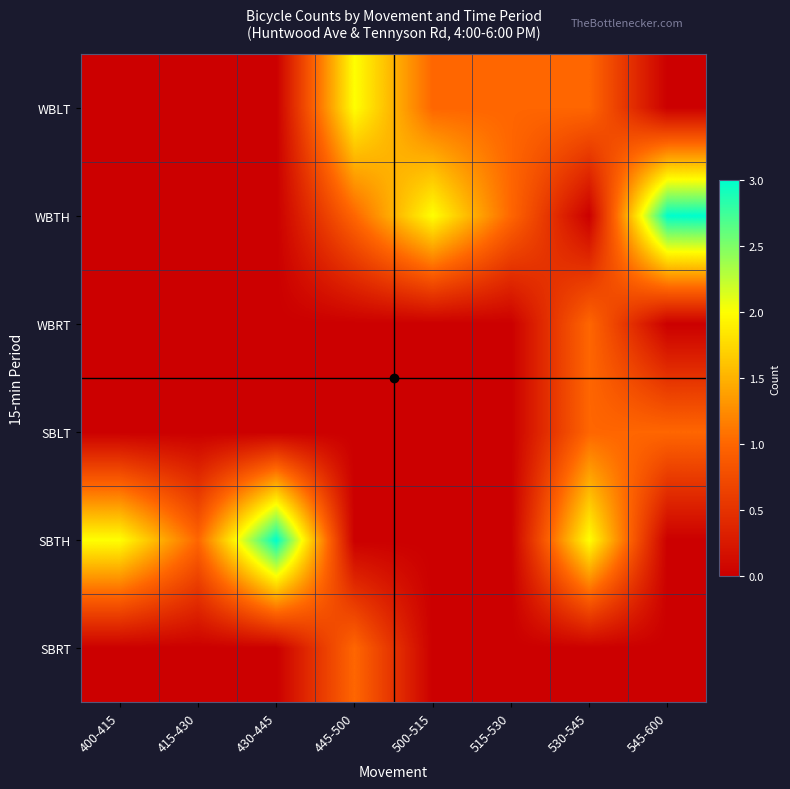

Which series has the largest range (max minus min)?

SBTH